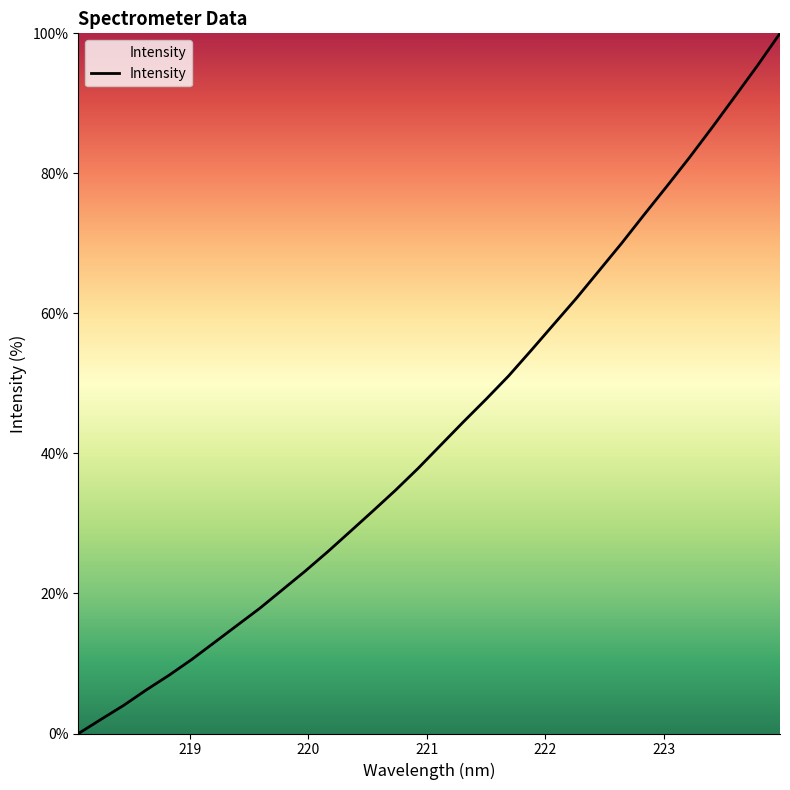

Count the number of data series in this chart.

1